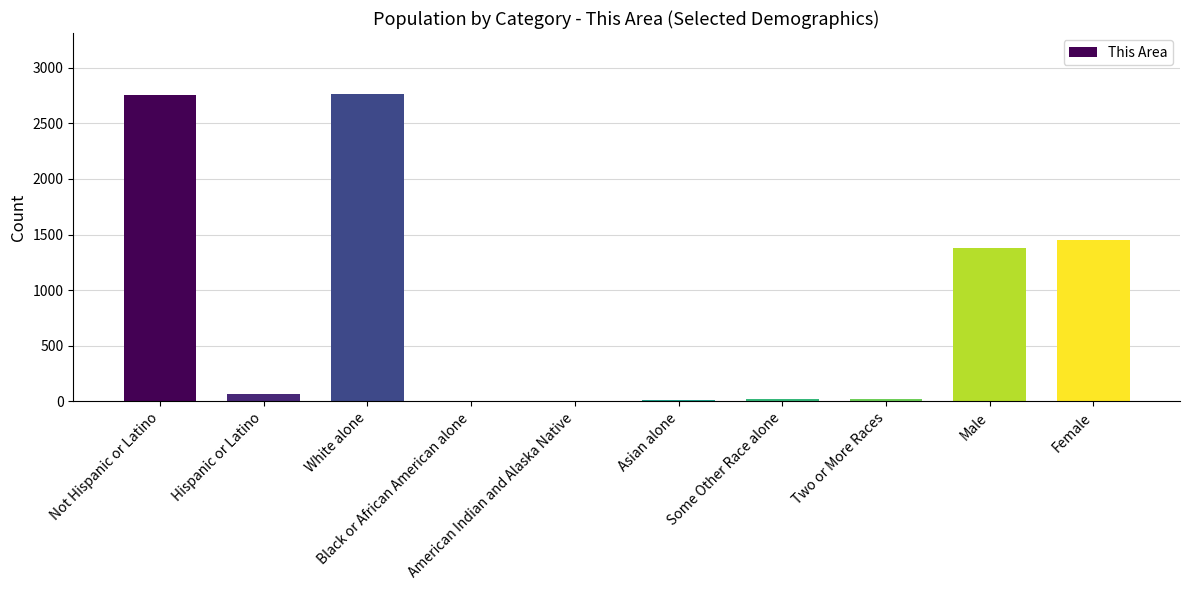

What is the sum of all values?

8480